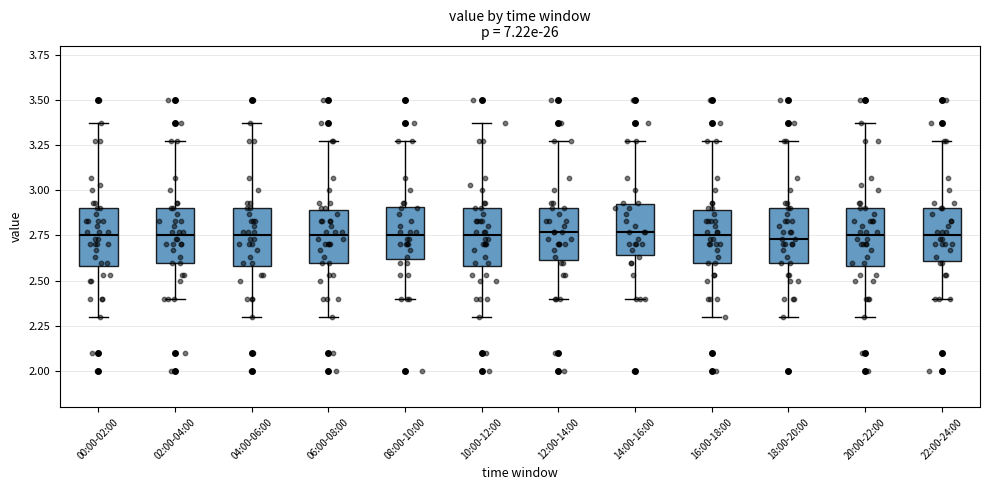

Reading left to right, transcribe this box plot: for each box, give where its median line is, the range the box spans, and where its two whiskers end, as read against the y-axis. The values are not printed on the chart, so give them approximately, as read against the axis.

00:00-02:00: median 2.75, box 2.60 to 2.90, whiskers 2.30 to 3.35
02:00-04:00: median 2.75, box 2.60 to 2.90, whiskers 2.40 to 3.25
04:00-06:00: median 2.75, box 2.60 to 2.90, whiskers 2.30 to 3.35
06:00-08:00: median 2.75, box 2.60 to 2.90, whiskers 2.30 to 3.25
08:00-10:00: median 2.75, box 2.60 to 2.90, whiskers 2.40 to 3.25
10:00-12:00: median 2.75, box 2.60 to 2.90, whiskers 2.30 to 3.35
12:00-14:00: median 2.75, box 2.60 to 2.90, whiskers 2.40 to 3.25
14:00-16:00: median 2.75, box 2.65 to 2.90, whiskers 2.40 to 3.25
16:00-18:00: median 2.75, box 2.60 to 2.90, whiskers 2.30 to 3.25
18:00-20:00: median 2.75, box 2.60 to 2.90, whiskers 2.30 to 3.25
20:00-22:00: median 2.75, box 2.60 to 2.90, whiskers 2.30 to 3.35
22:00-24:00: median 2.75, box 2.60 to 2.90, whiskers 2.40 to 3.25